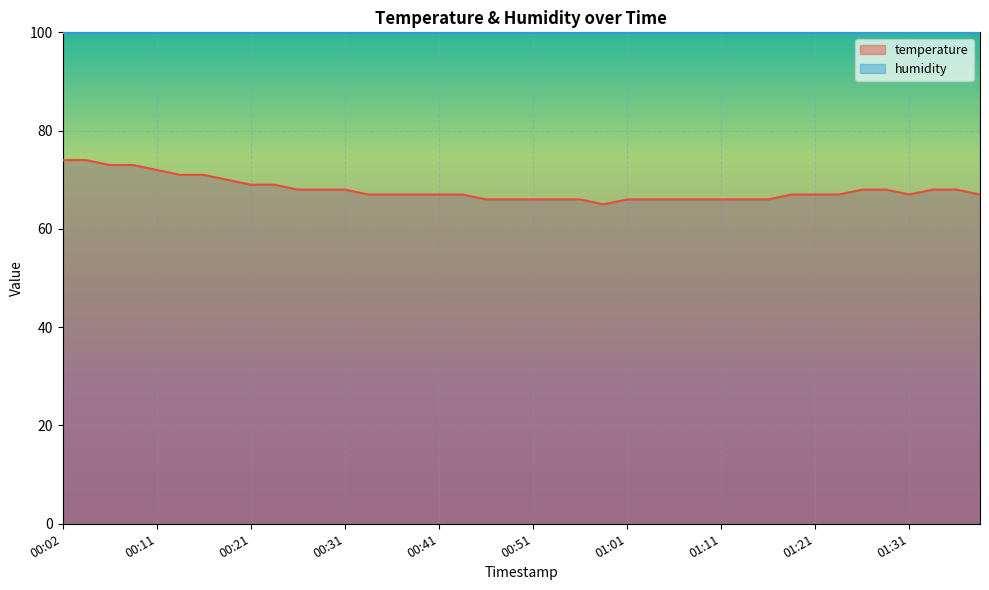

What is the ratio of the value at 00:58 to the value at 00:07?

0.9